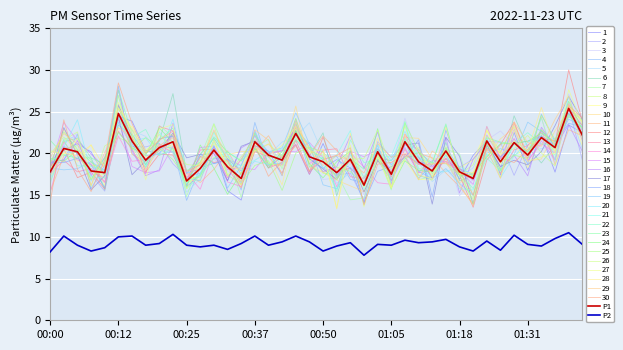

True or false: P2 and P1 intersect in this chart.

False